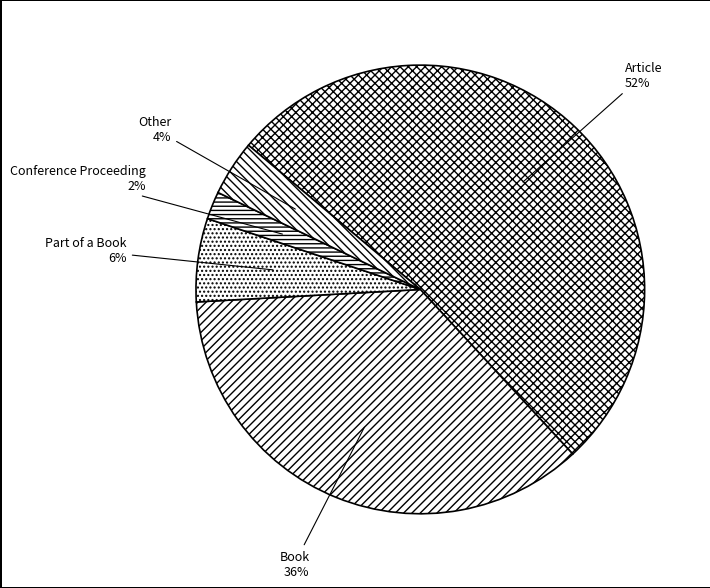

Which category has the biggest portion of the pie?

Article